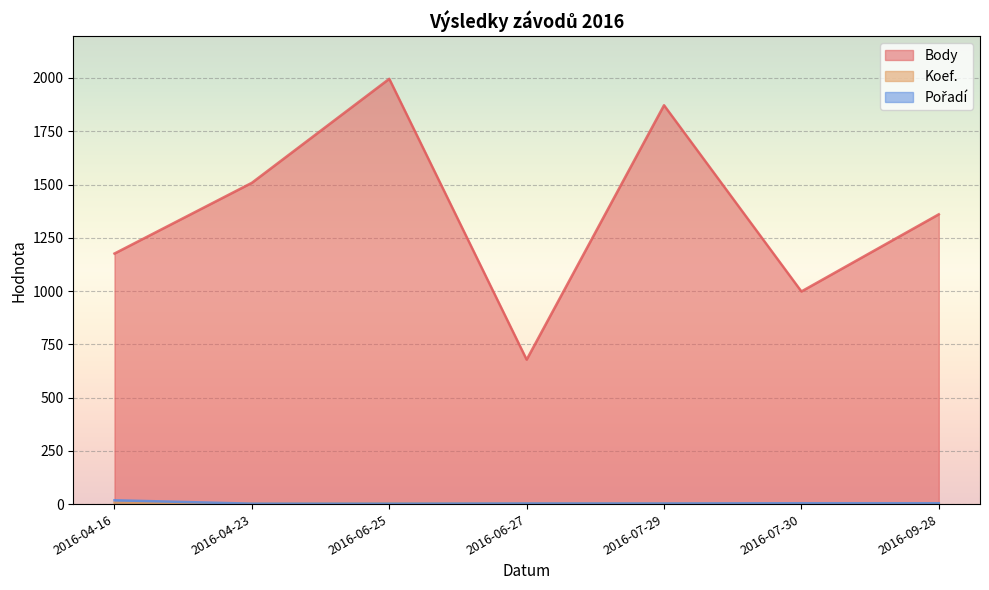

Which series has the largest total across all categories?

Body